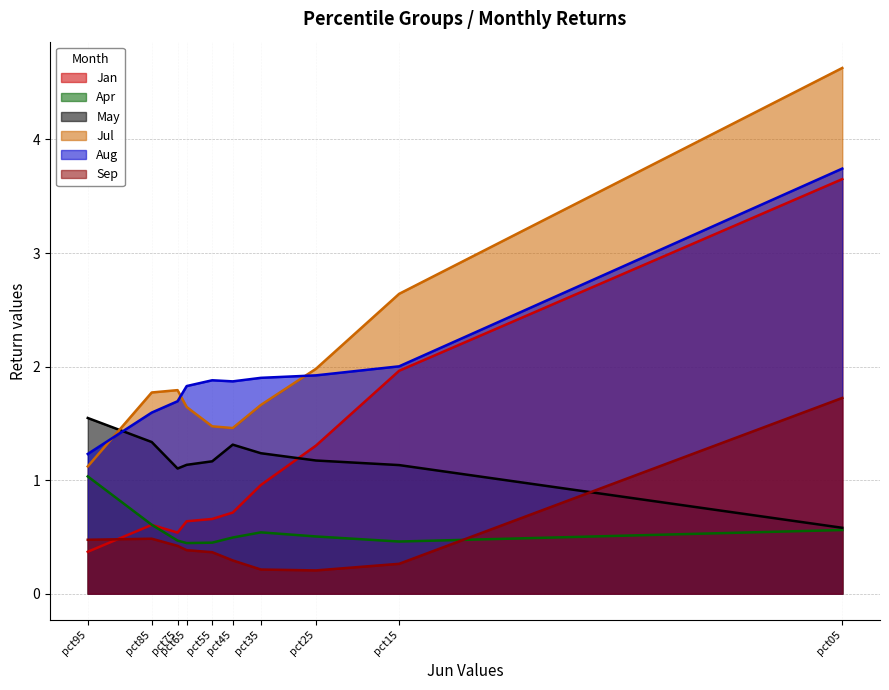

What is the minimum value shown in the chart?

0.2